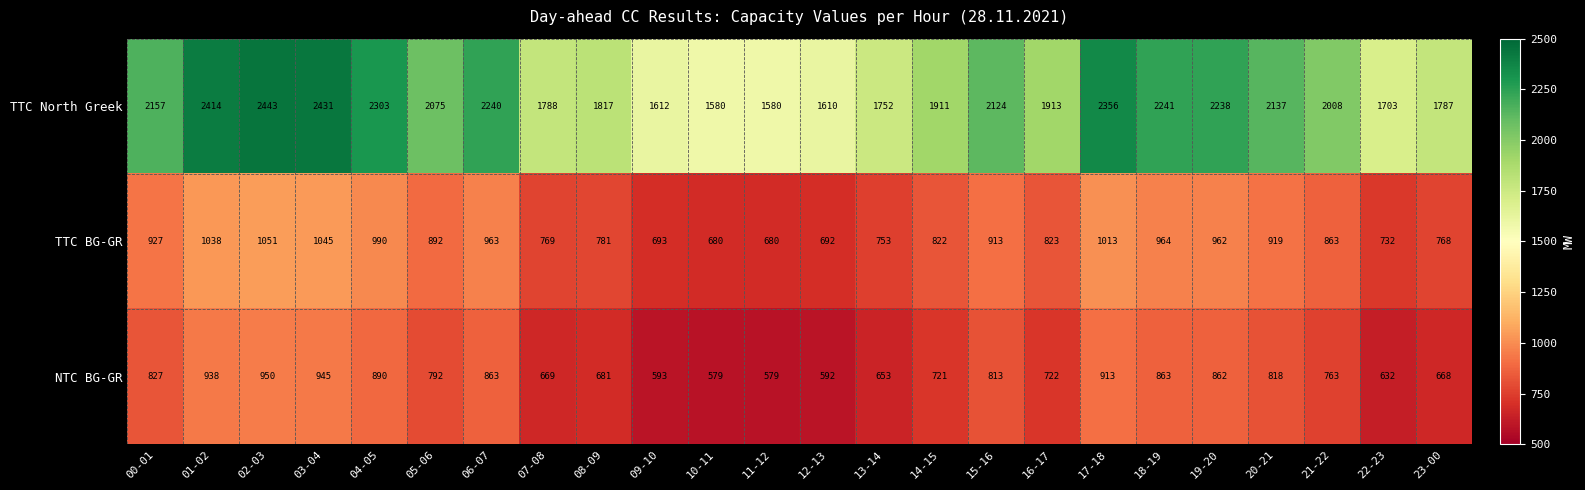

List the series in order of their peak value, lowest first.

NTC BG-GR, TTC BG-GR, TTC North Greek